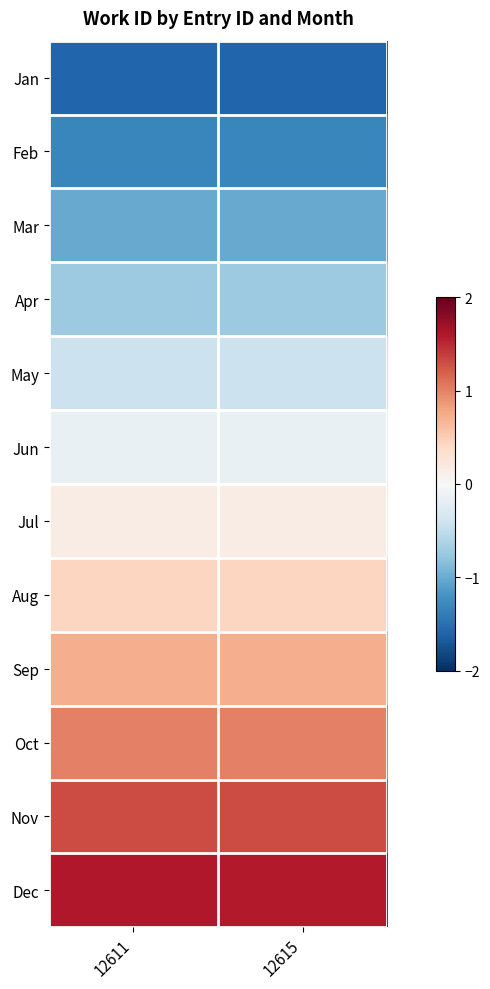

At which category is the sum across all series the highest?

12611